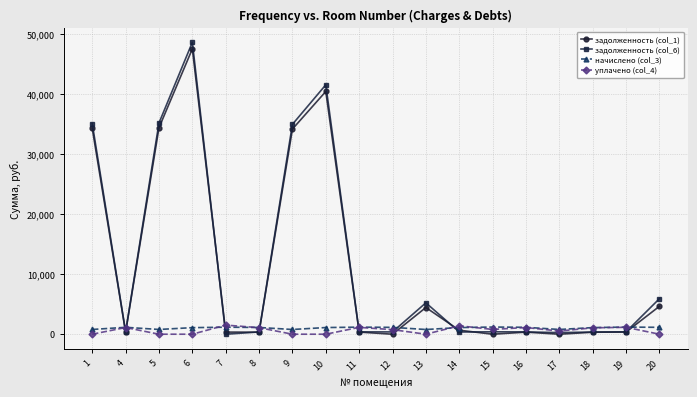

Which series has the largest range (max minus min)?

задолженность (col_6)